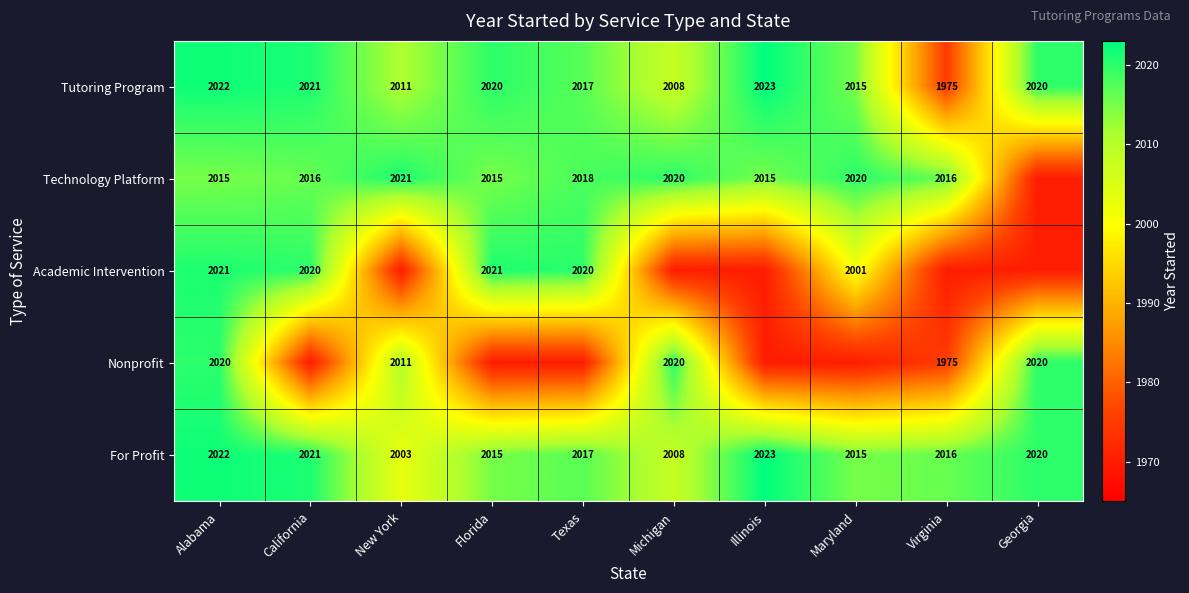

What is the total value across all series at New York?

10016